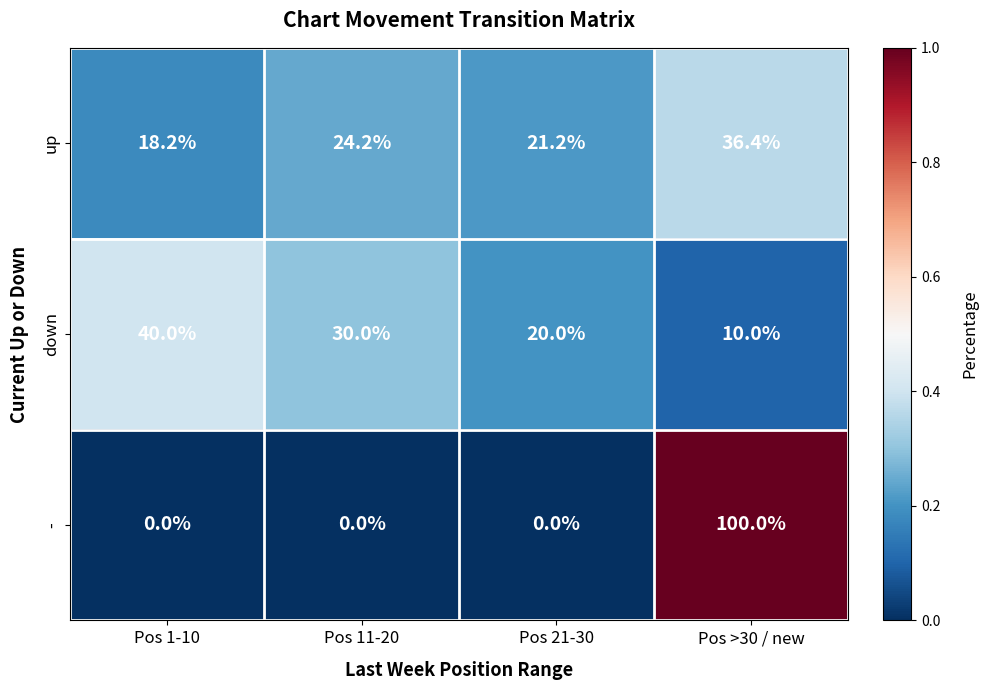

Between Pos 21-30 and Pos >30 / new, which series saw the biggest shift?

-